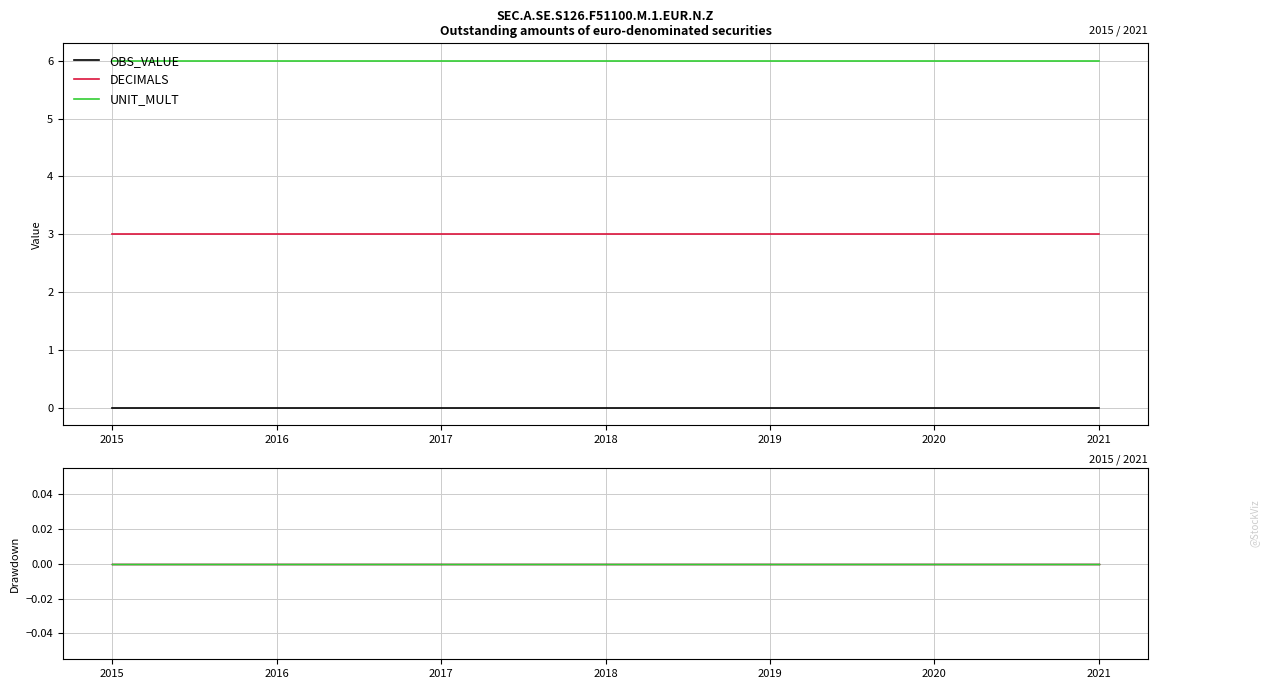

What is the spread (max minus min) of values at 2020?

6